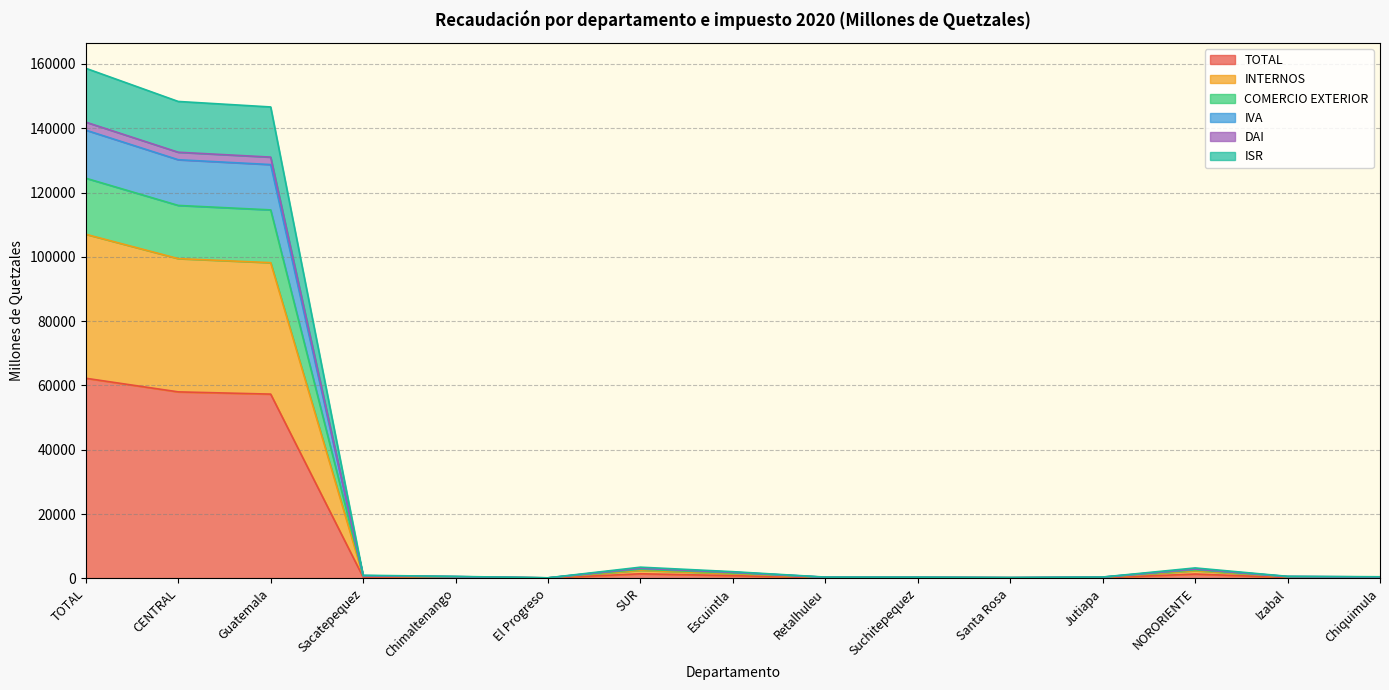

At which category is the sum across all series the highest?

TOTAL